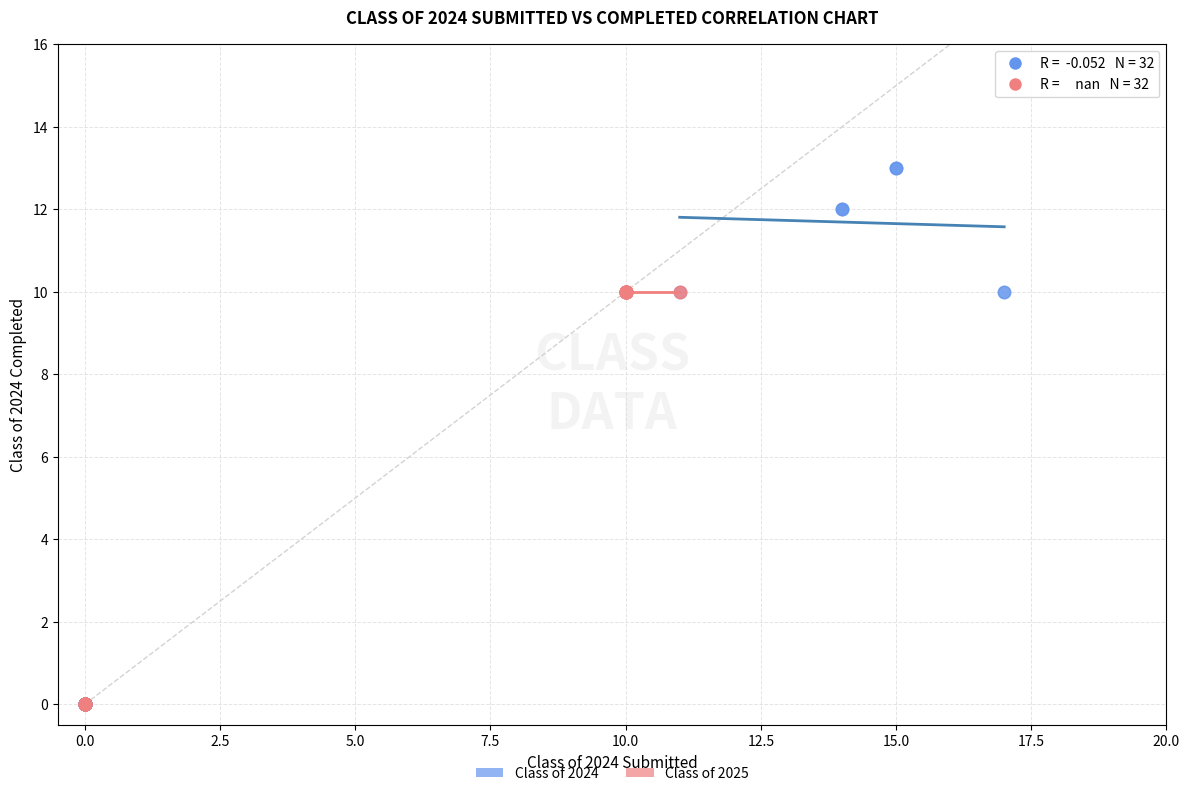

Which series contains the highest Y value?

Class of 2024